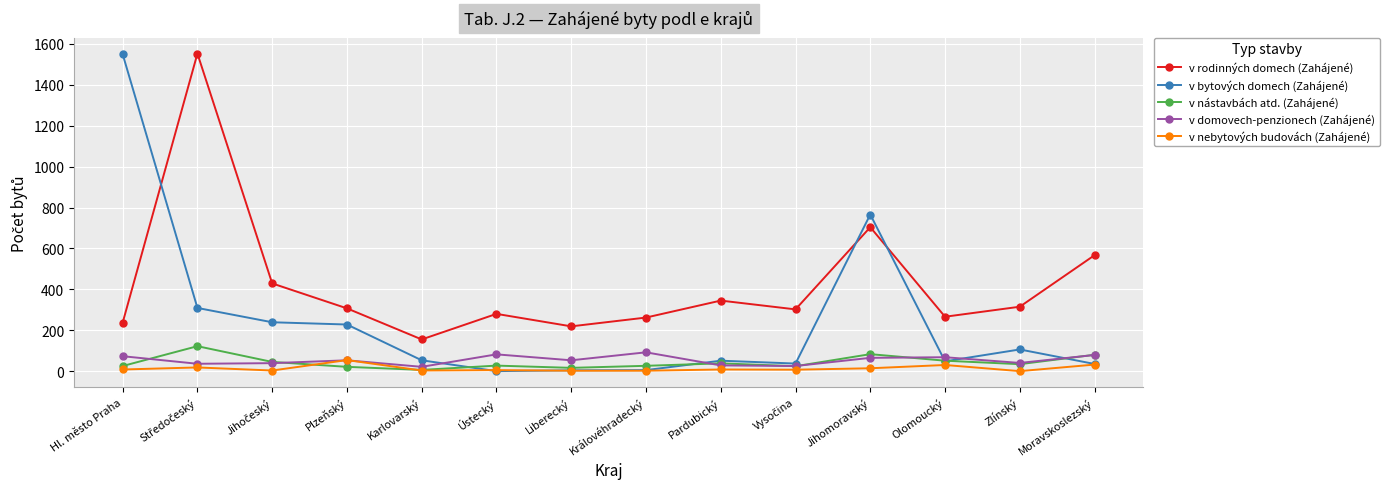

Which series has the widest spread of values?

v bytových domech (Zahájené)